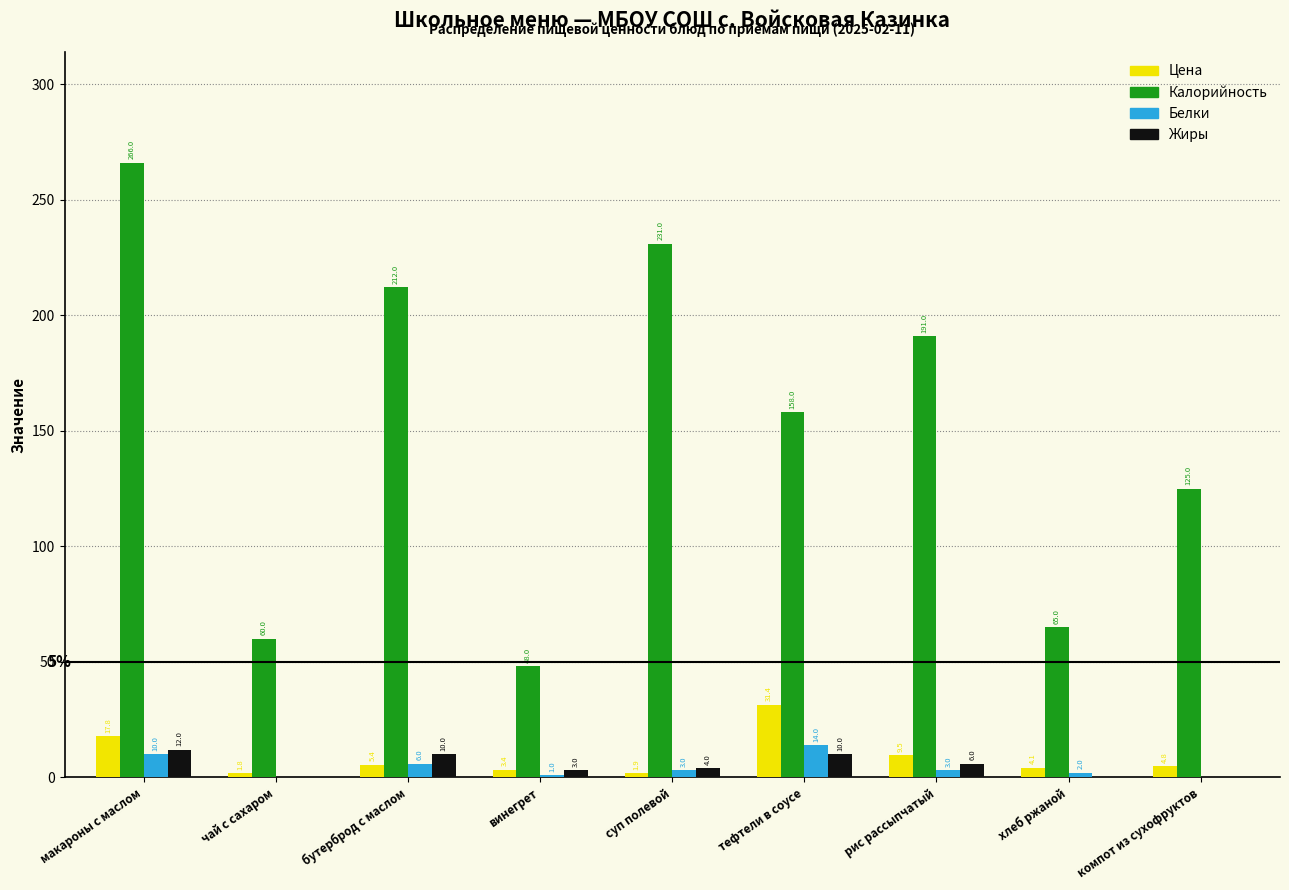

Reading left to right, list all the values displayed in this chart.

Цена: макароны с маслом=17.8	чай с сахаром=1.8	бутерброд с маслом=5.4	винегрет=3.4	суп полевой=1.9	тефтели в соусе=31.4	рис рассыпчатый=9.5	хлеб ржаной=4.1	компот из сухофруктов=4.8
Калорийность: макароны с маслом=266.0	чай с сахаром=60.0	бутерброд с маслом=212.0	винегрет=48.0	суп полевой=231.0	тефтели в соусе=158.0	рис рассыпчатый=191.0	хлеб ржаной=65.0	компот из сухофруктов=125.0
Белки: макароны с маслом=10.0	чай с сахаром=0.0	бутерброд с маслом=6.0	винегрет=1.0	суп полевой=3.0	тефтели в соусе=14.0	рис рассыпчатый=3.0	хлеб ржаной=2.0	компот из сухофруктов=0.0
Жиры: макароны с маслом=12.0	чай с сахаром=0.0	бутерброд с маслом=10.0	винегрет=3.0	суп полевой=4.0	тефтели в соусе=10.0	рис рассыпчатый=6.0	хлеб ржаной=0.0	компот из сухофруктов=0.0